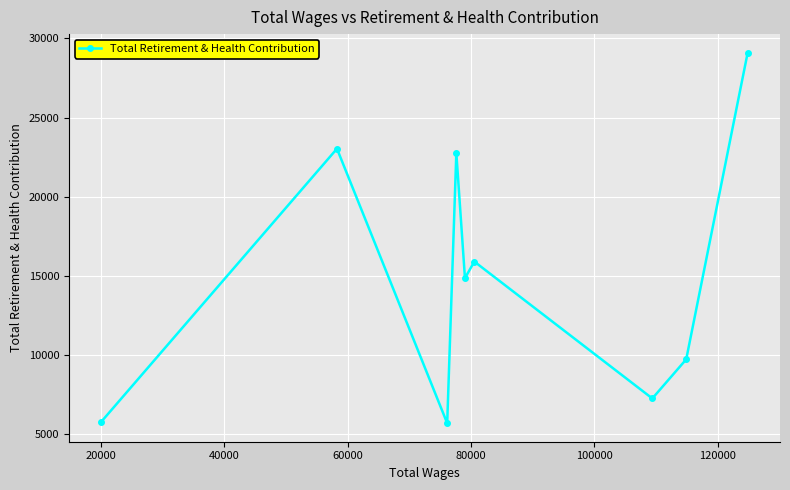

Is this an area chart (filled region under the line)?

No